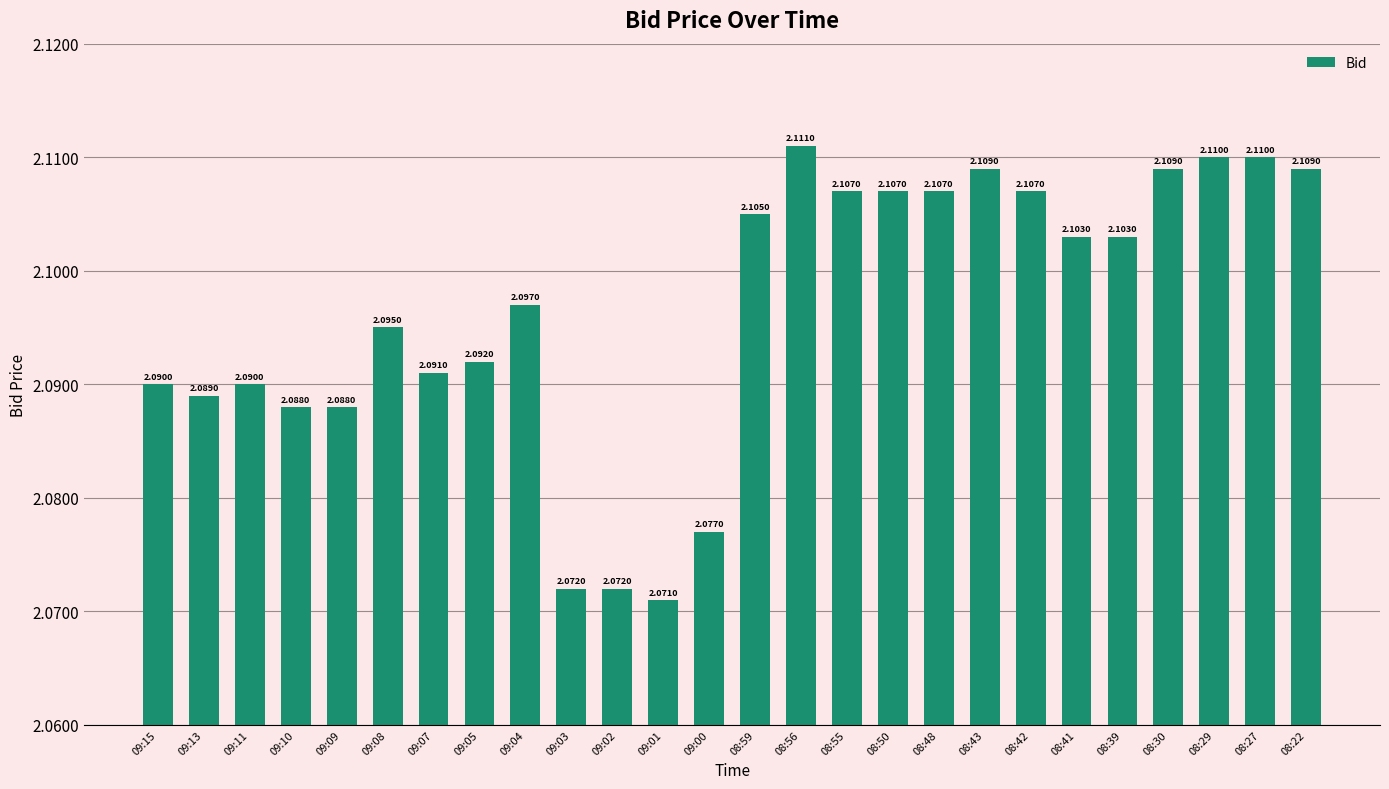

What is the label of the 4th bar from the left?

09:10